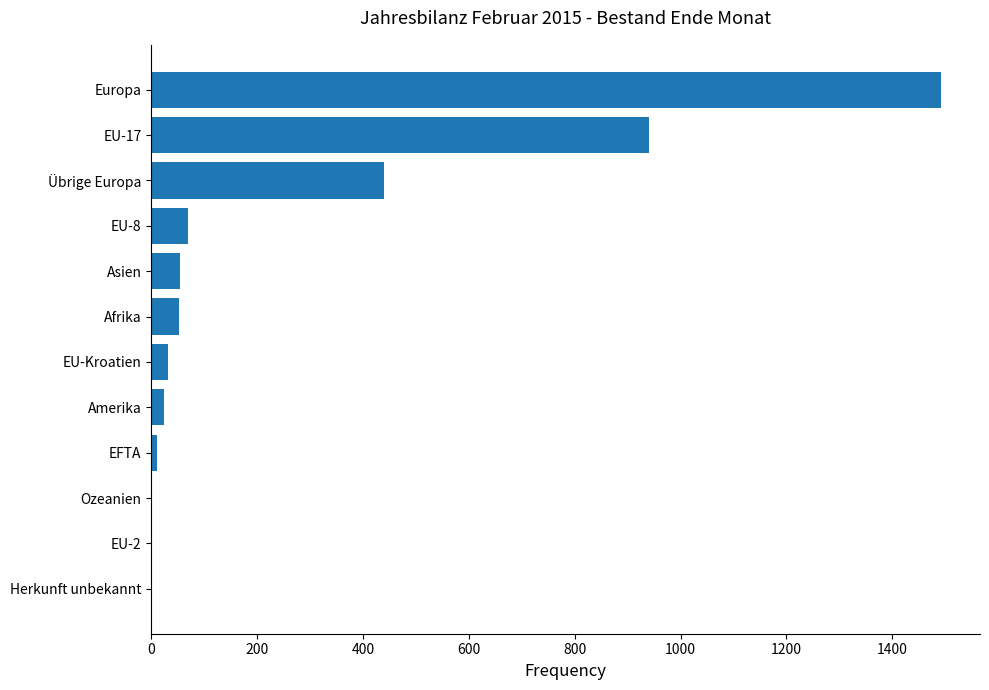

Approximately how many times larger is the value at Übrige Europa compared to Europa?

0.3